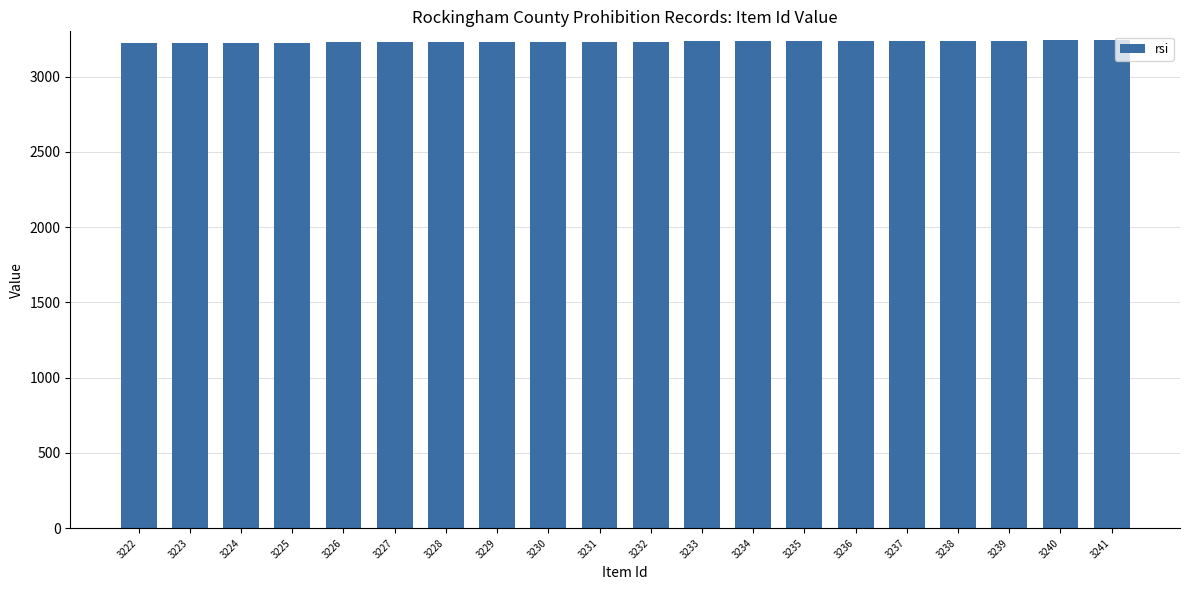

What is the sum of all values?

64630